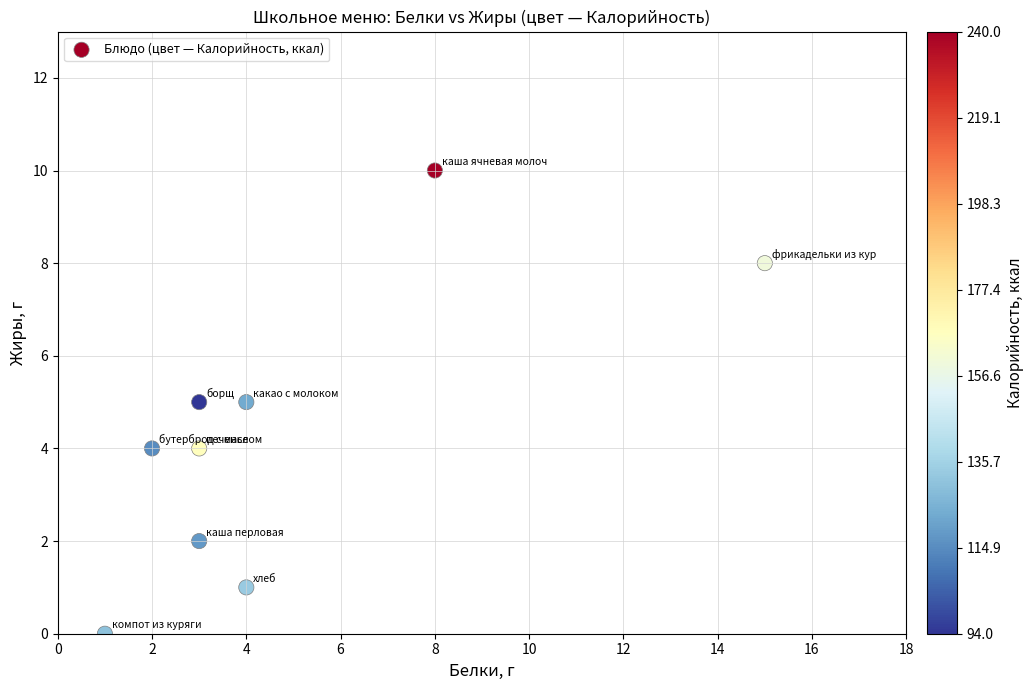

What is the average X value?

5